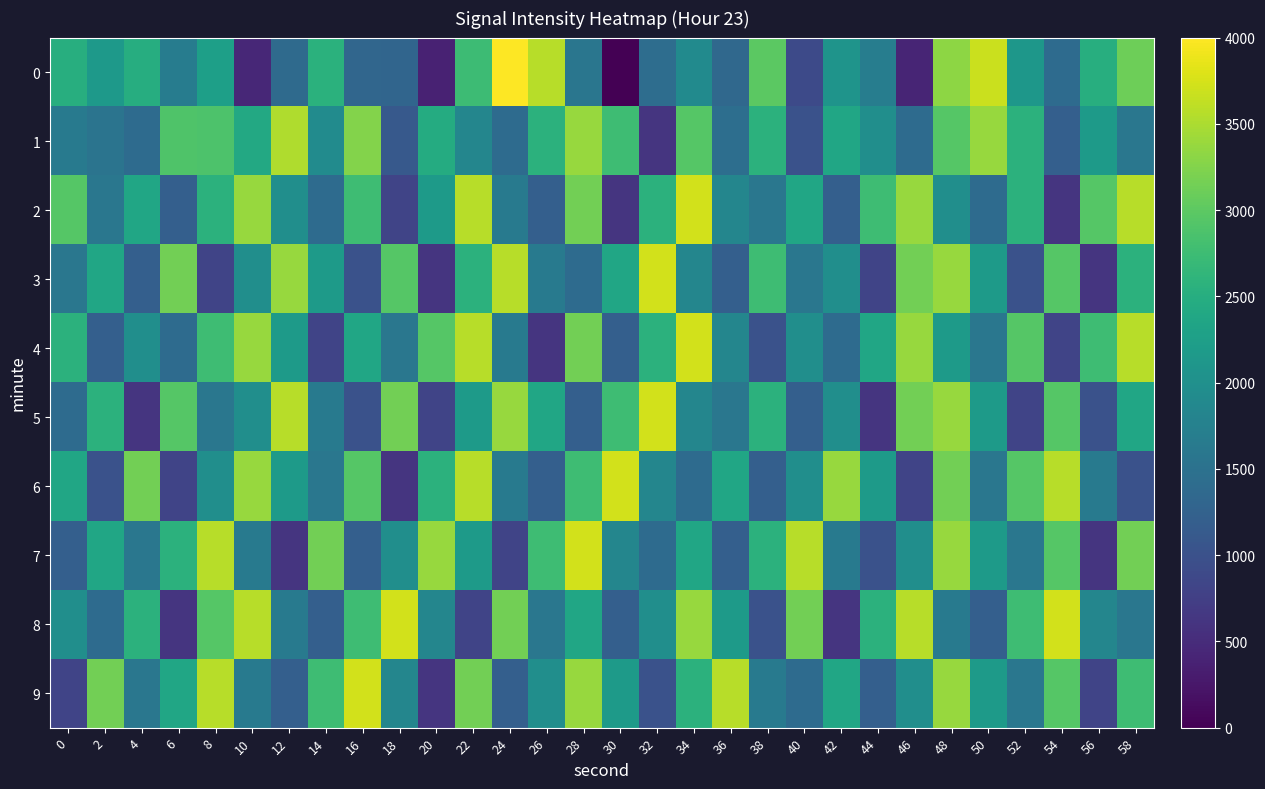

What is the spread (max minus min) of values at 46?

3160.7